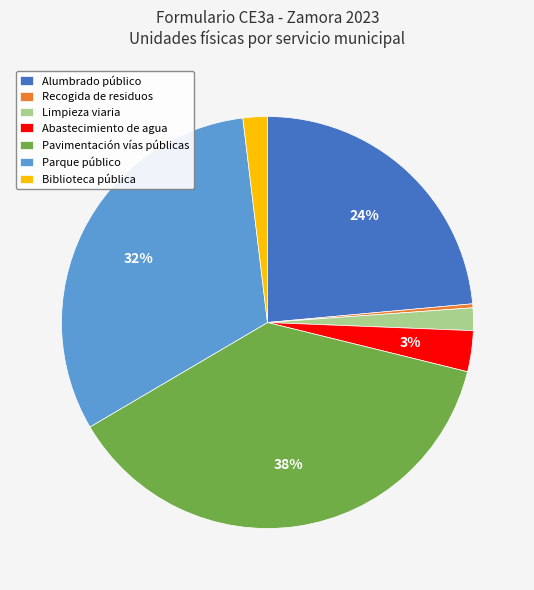

How many segments does this pie chart have?

7